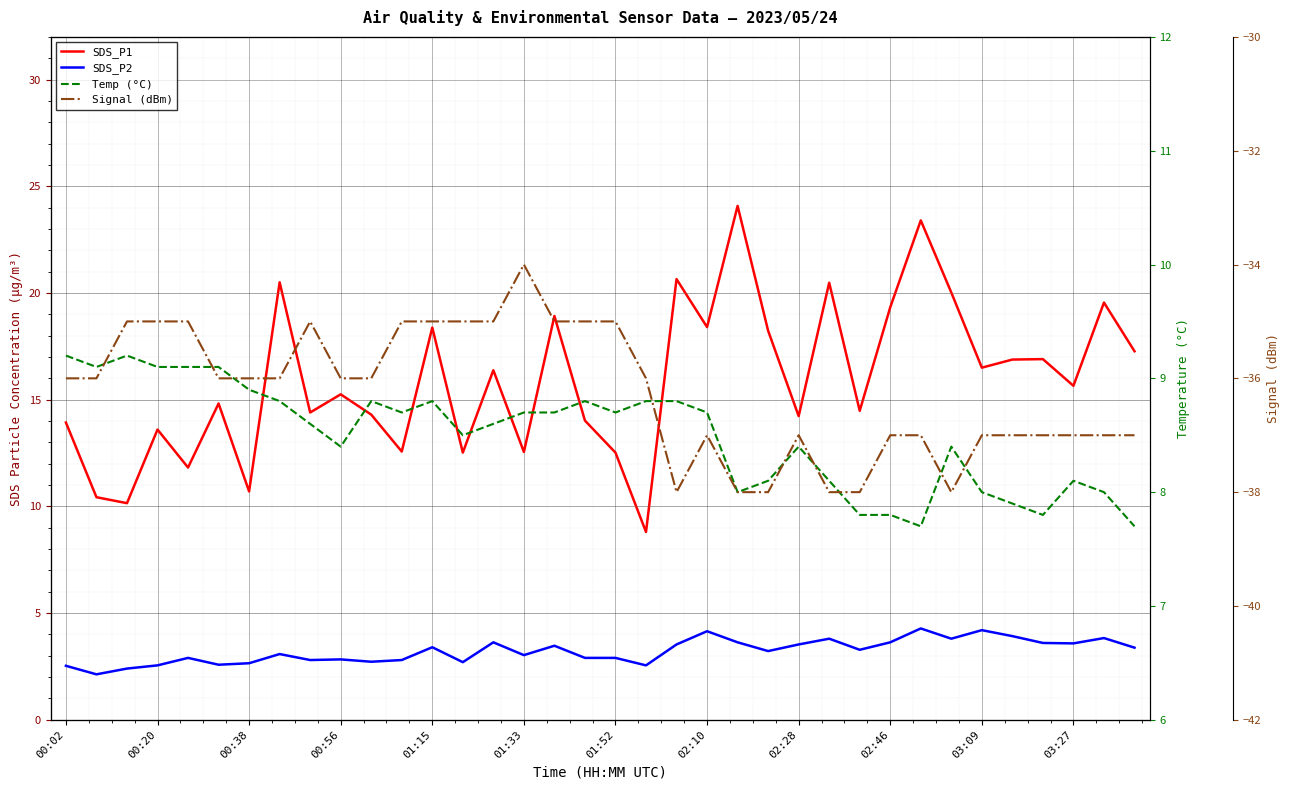

What is the spread (max minus min) of values at 35?

54.3